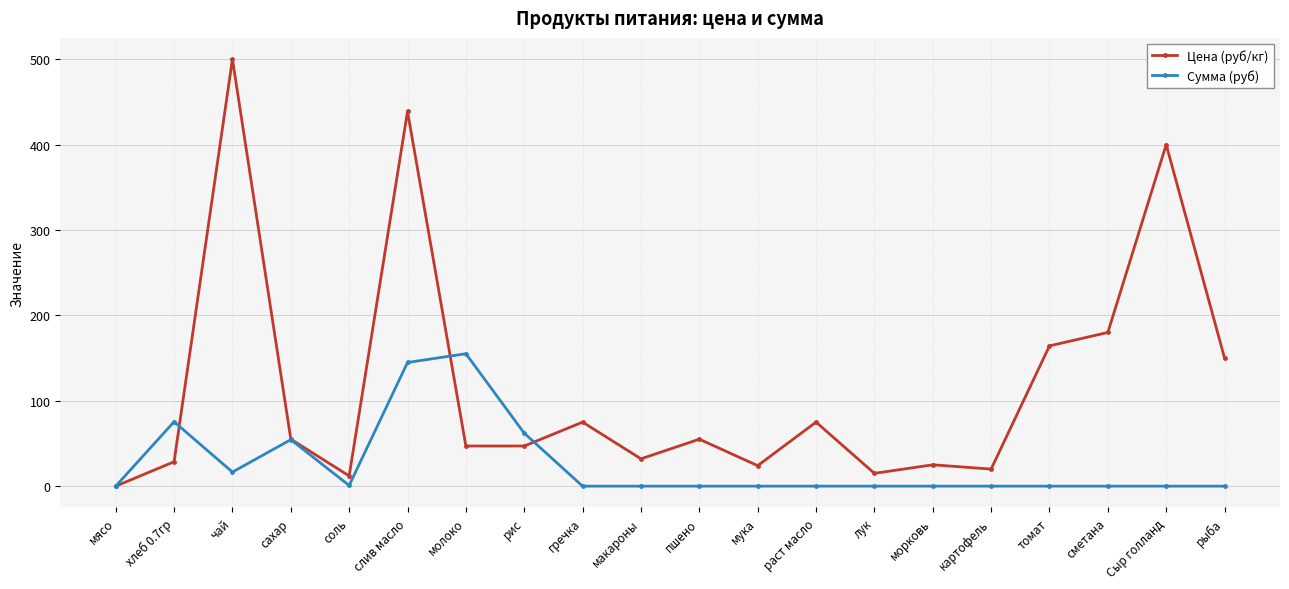

What is the greatest value displayed?

500.0